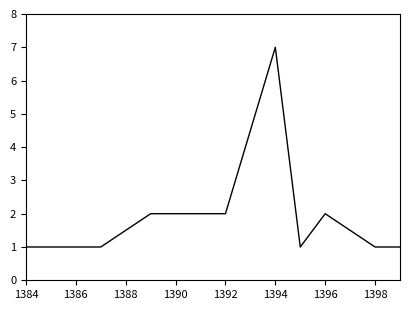

What is the maximum value shown in the chart?

7